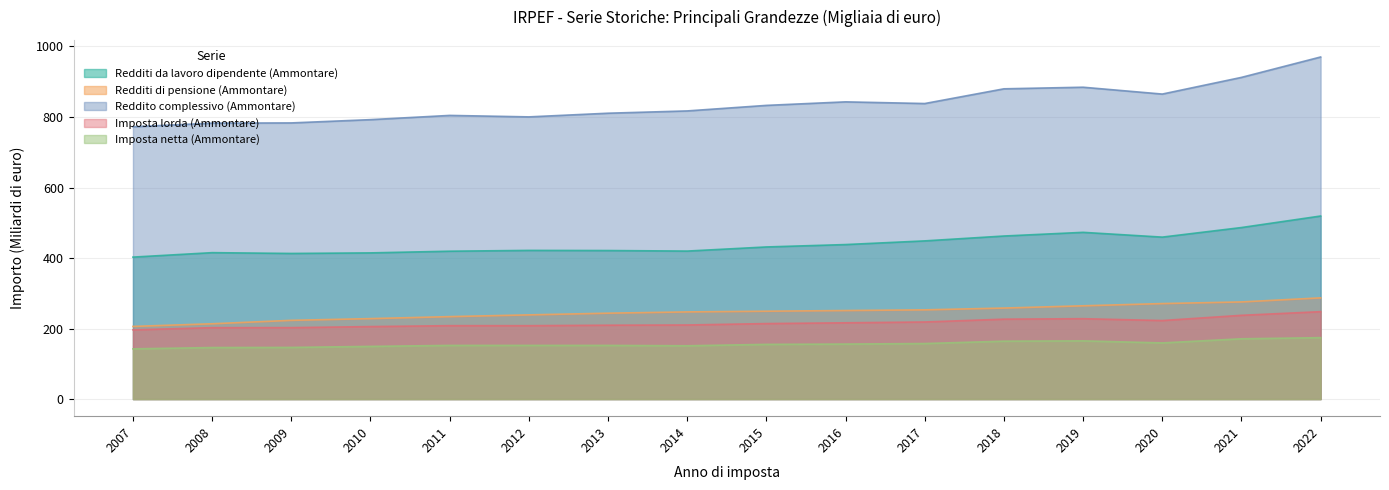

How many lines are shown in the chart?

5